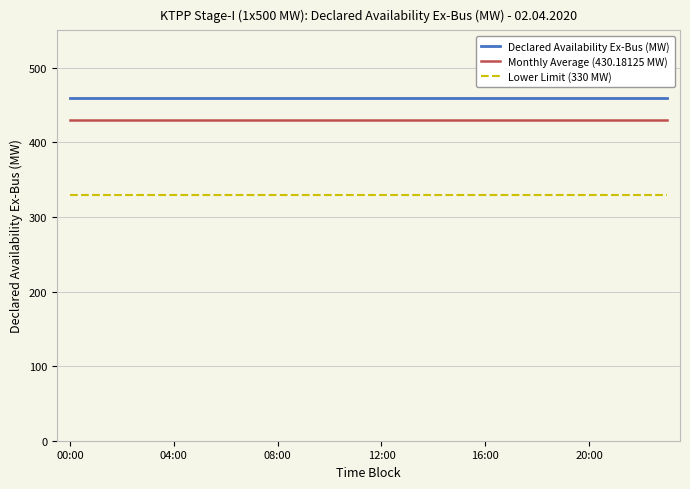

At how many categories does at least one series exceed 333?

24